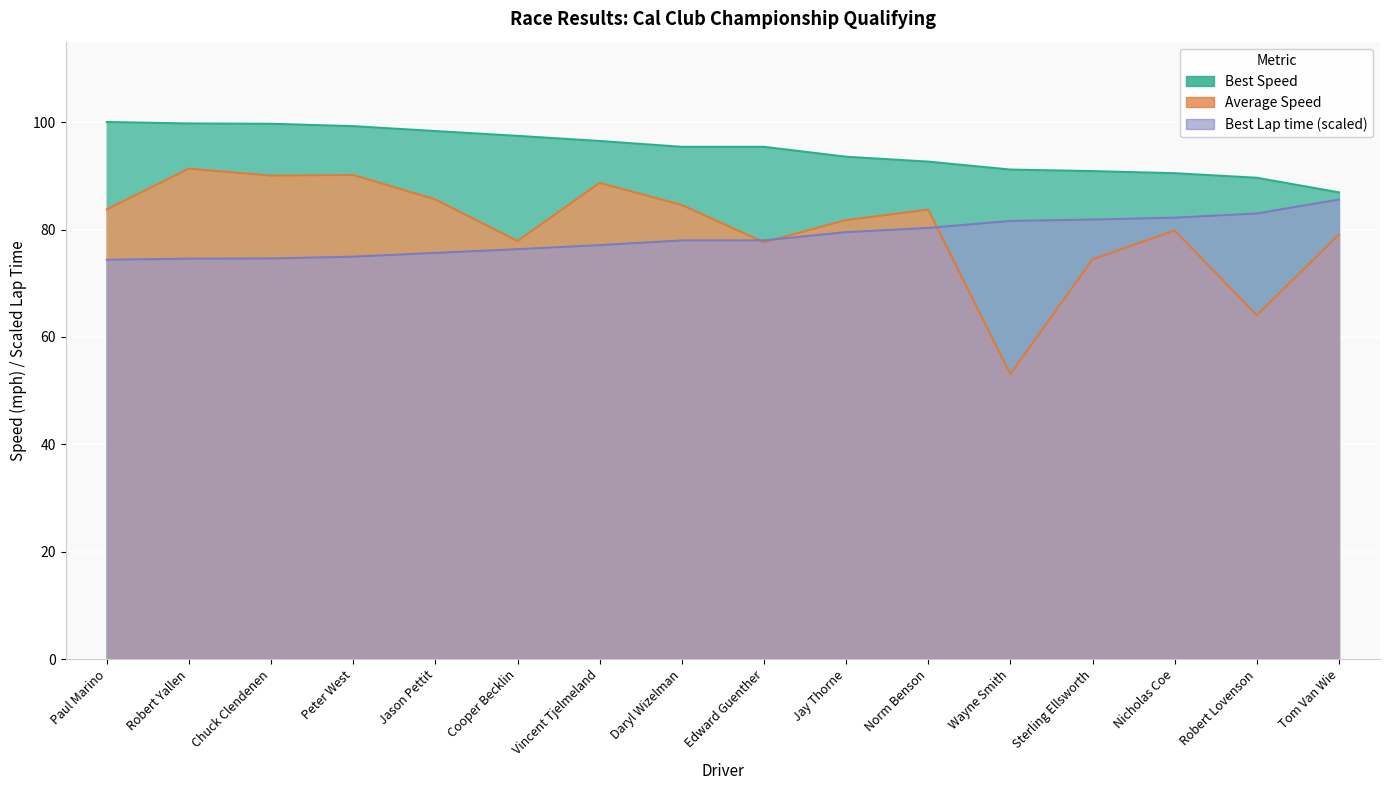

Is it true that Best Speed equals 45.2 at Sterling Ellsworth?

False